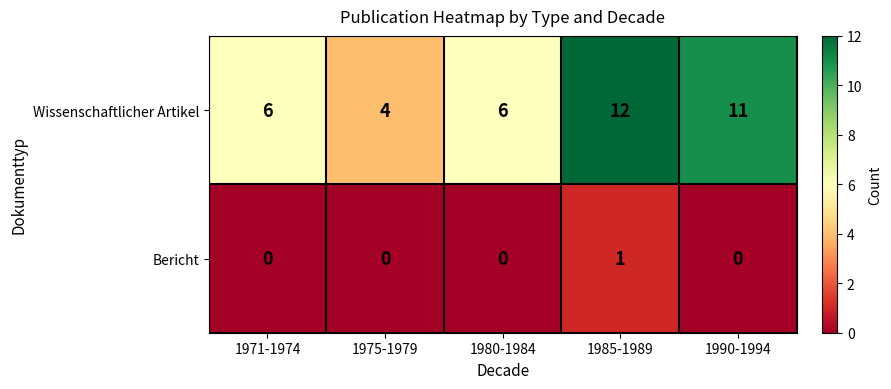

Rank the series by their maximum value, from highest to lowest.

Wissenschaftlicher Artikel, Bericht